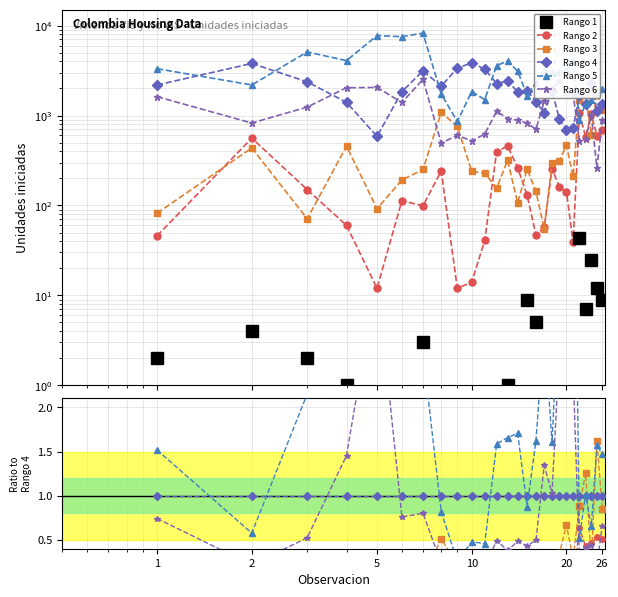

How many lines are shown in the chart?

6